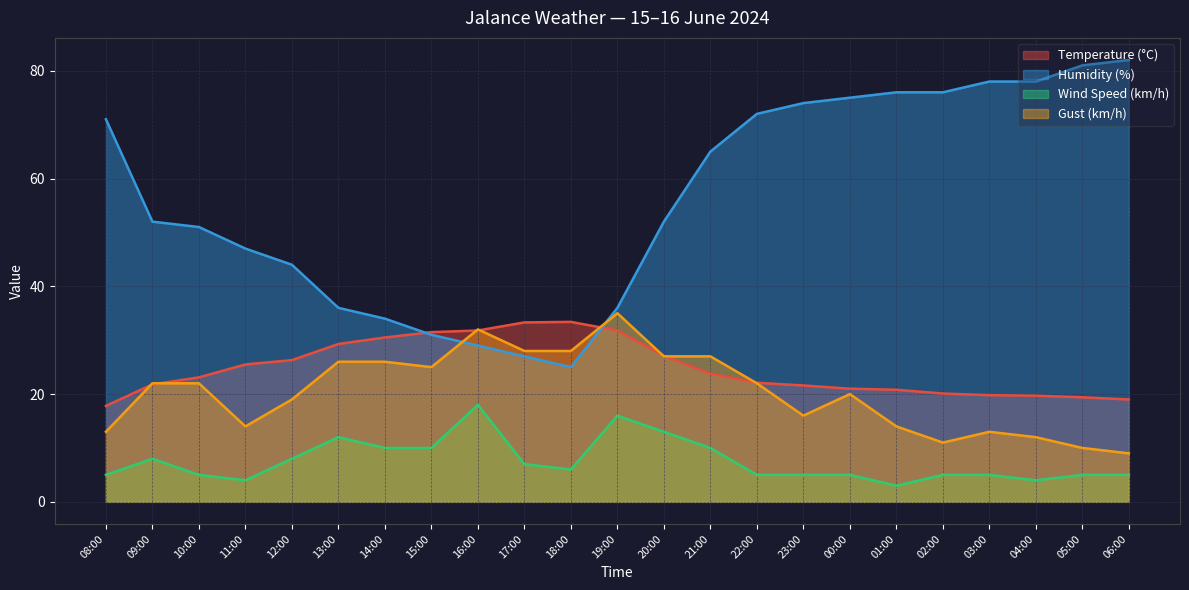

Is the value of Wind Speed (km/h) at 23:00 greater than the value of Temperature (°C) at 10:00?

No